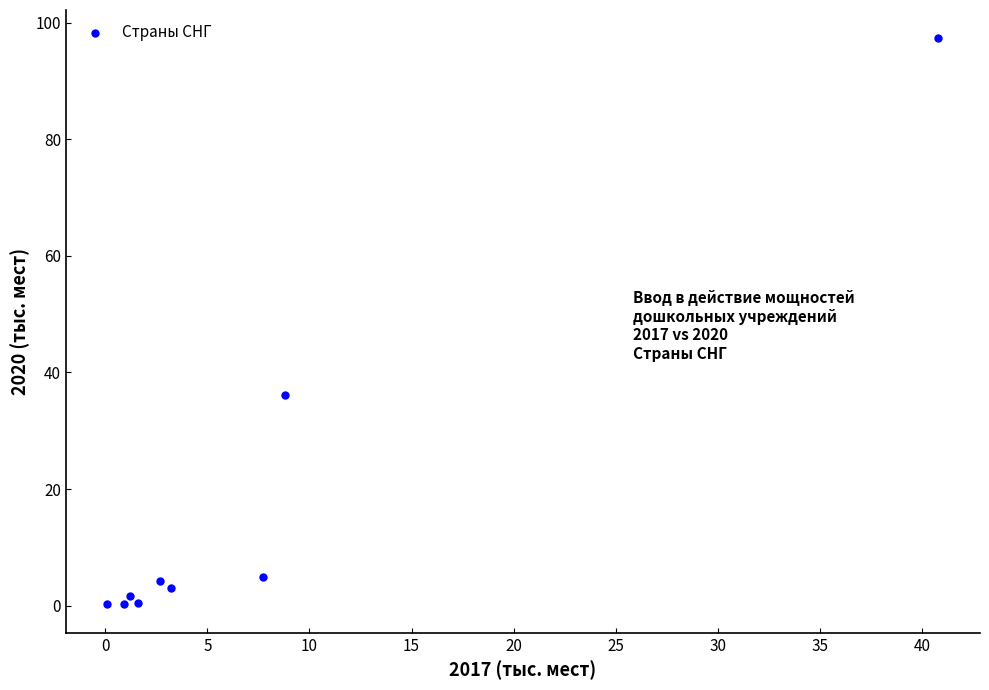

What Y value in the scatter plot is closest to 48?

36.1